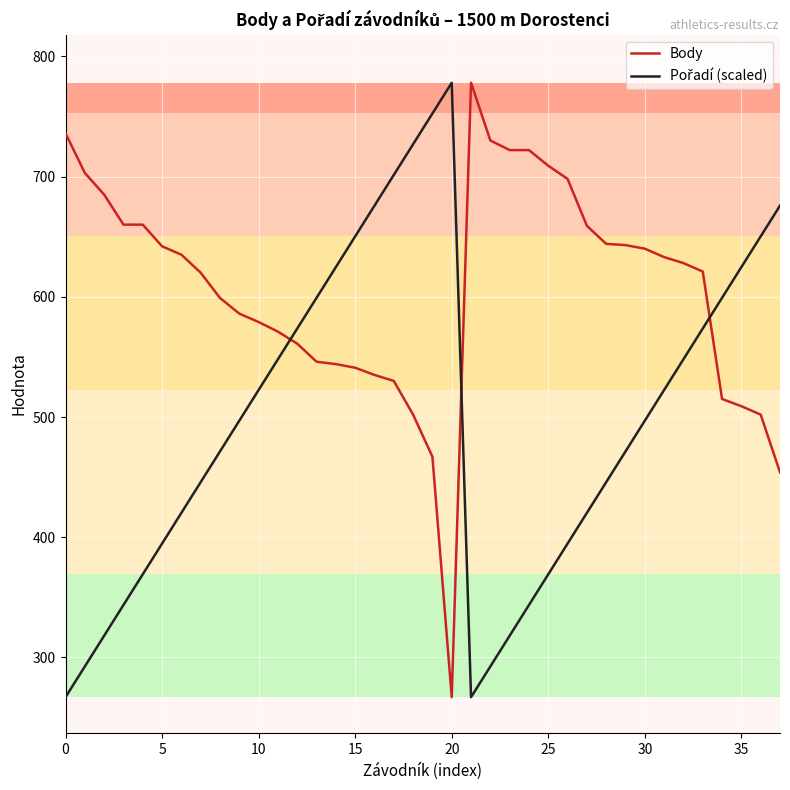

What is the smallest value displayed?

267.0